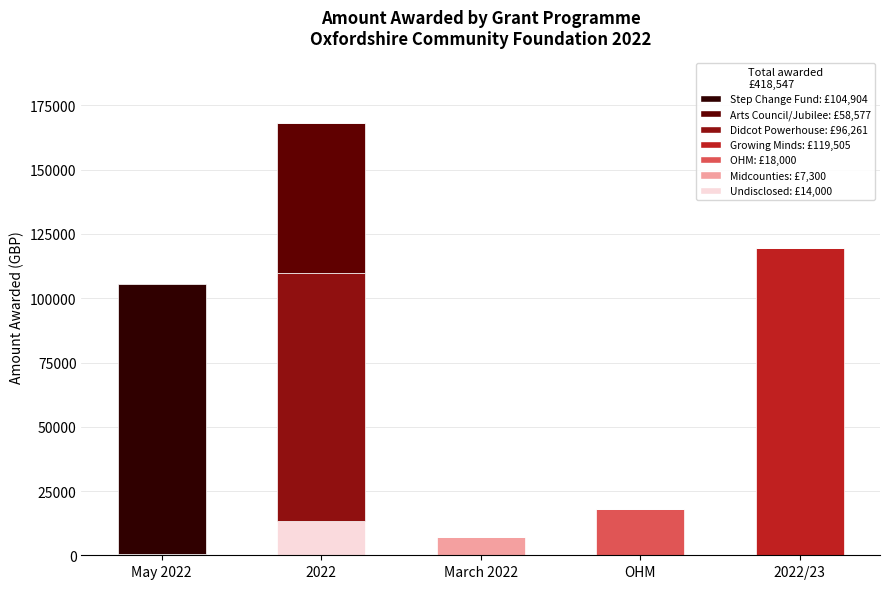

At which category is the sum across all series the highest?

2022